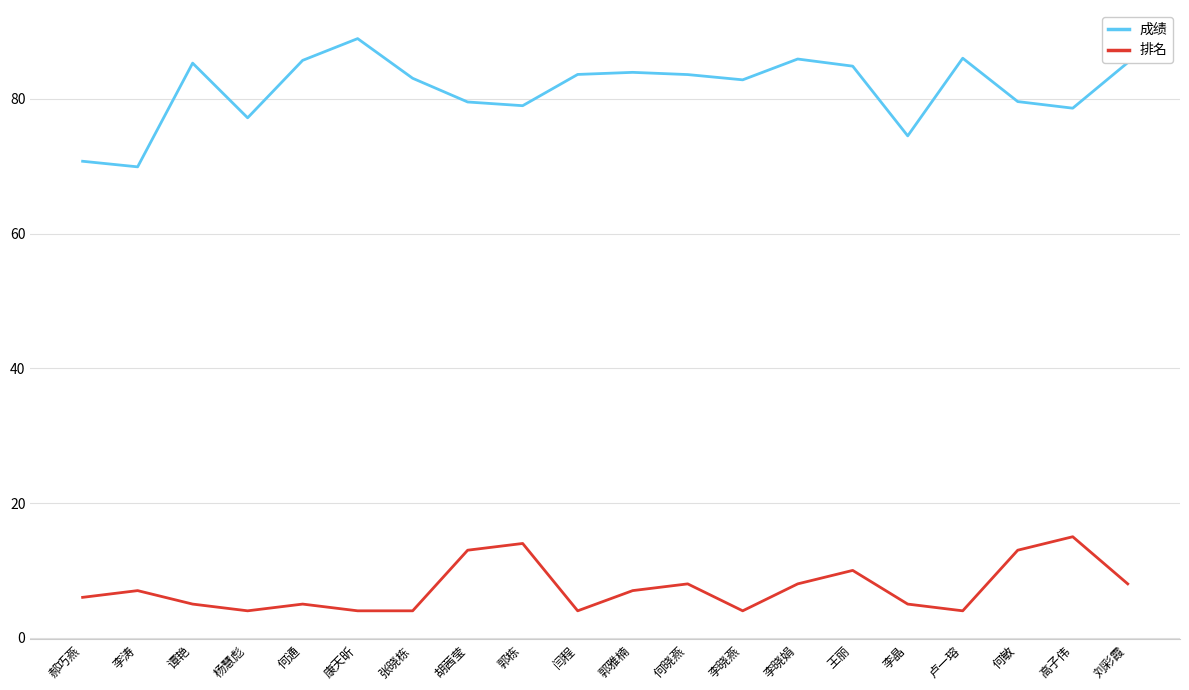

At 卢一瑢, list the series in order from largest to smallest.

成绩, 排名